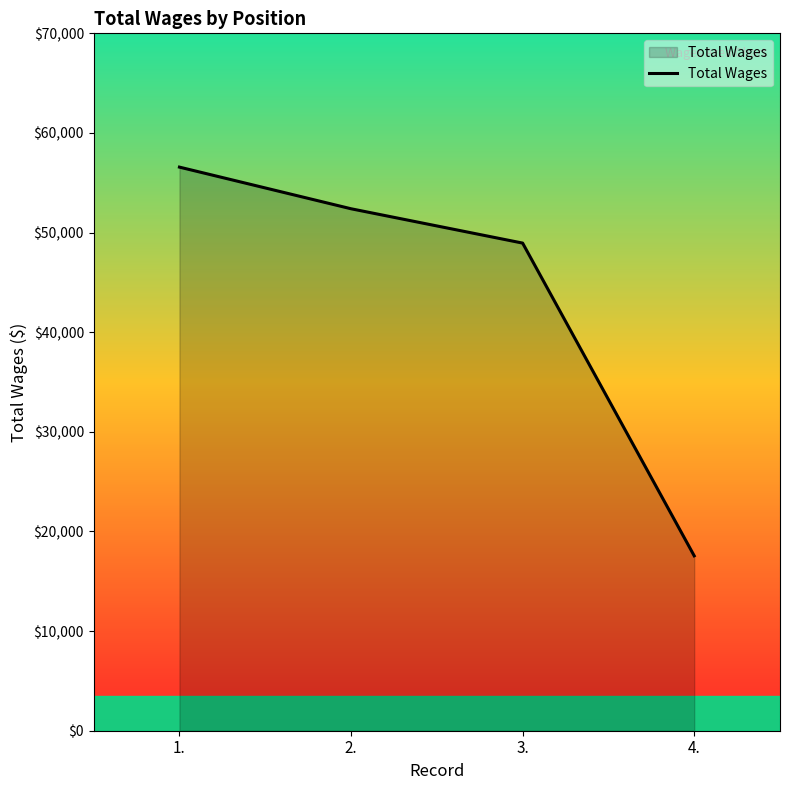

What is the sum of the values at 3. and 2.?

101338